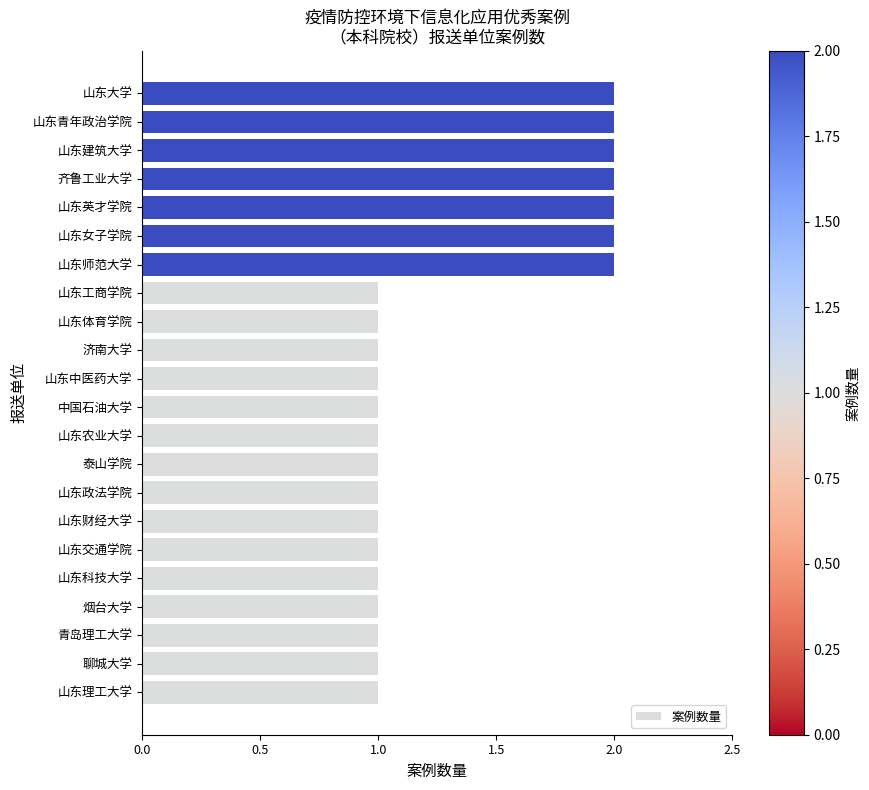

What is the sum of all values?

29